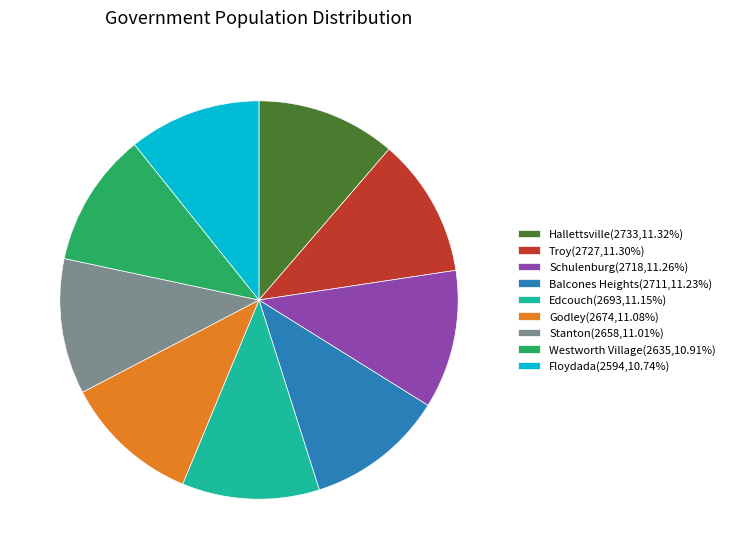

Combined, do Stanton(2658,11.01%) and Westworth Village(2635,10.91%) account for over 50%?

No